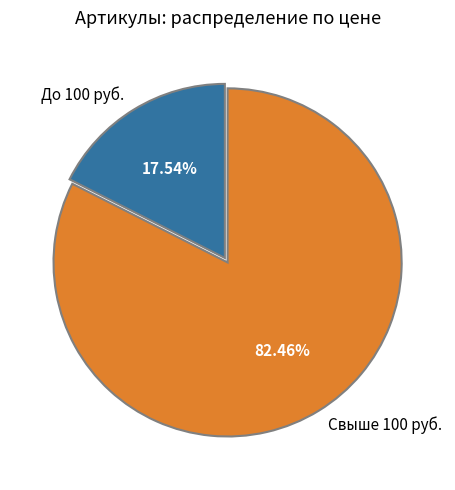

To the nearest percent, what is the average slice percentage?

50%